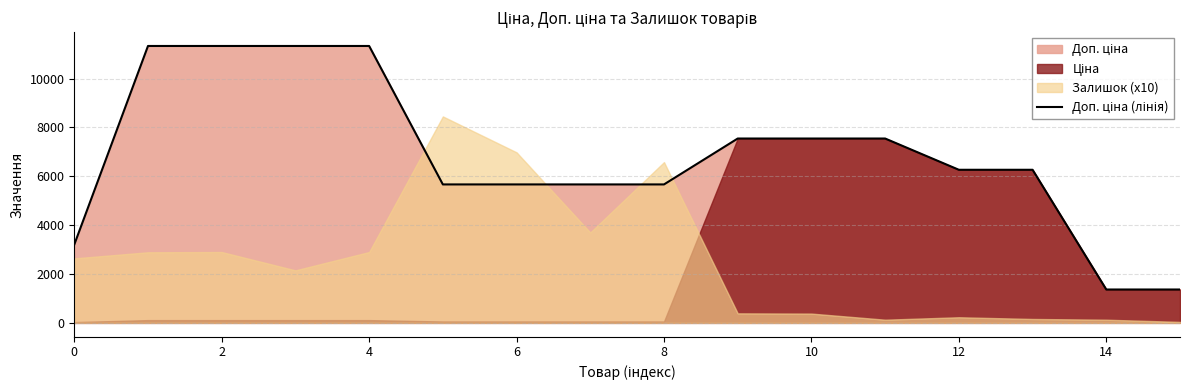

Read the value at 11.

7545.9